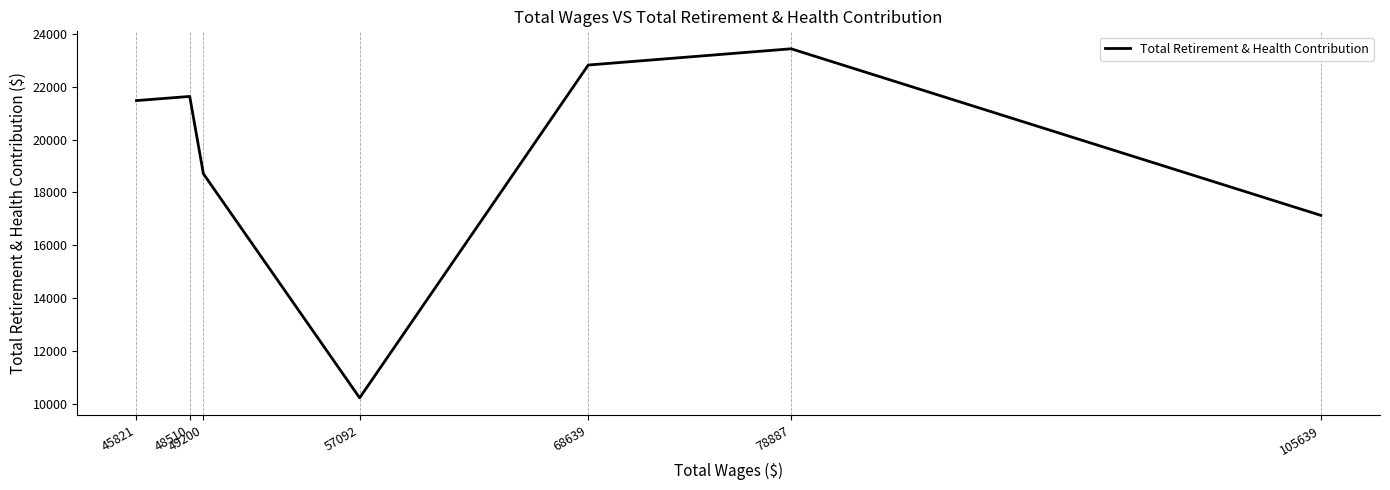

The value at 45821 is 31974. True or false?

False